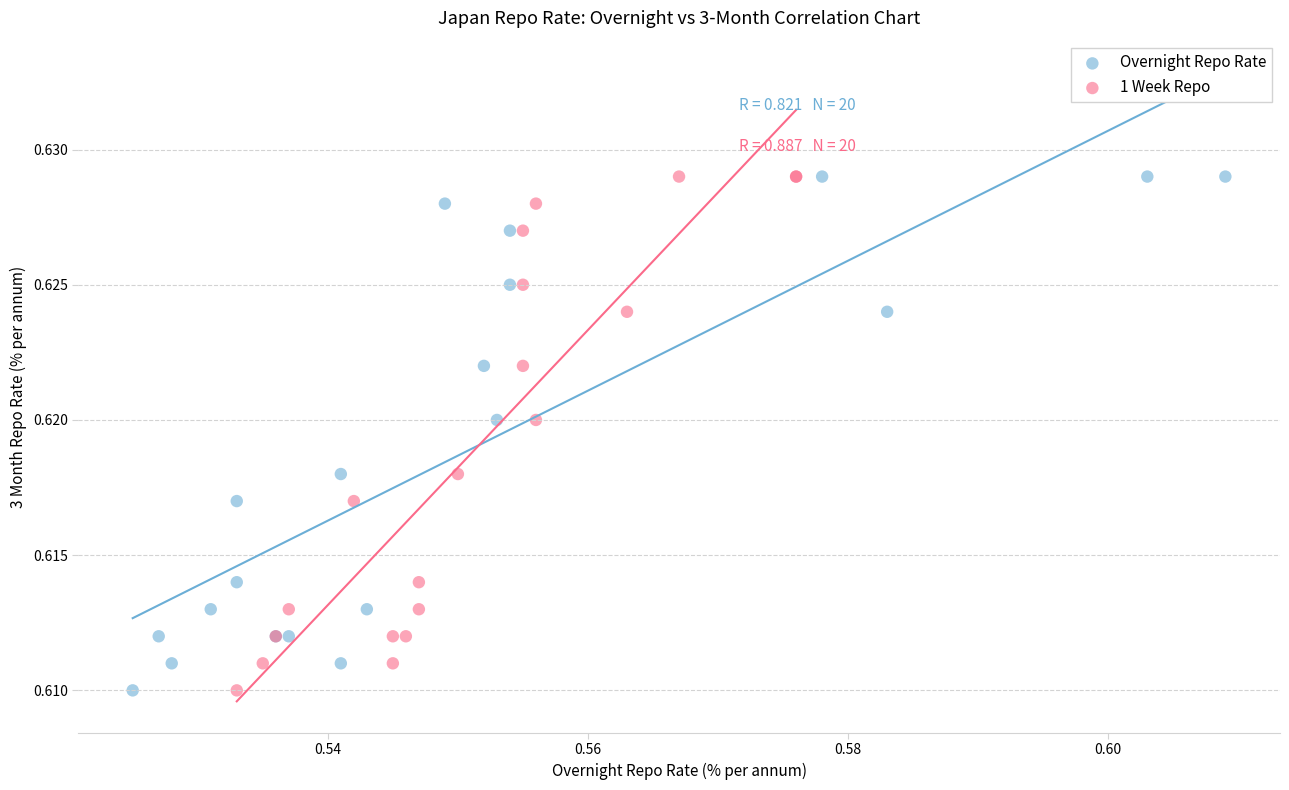

What are all the series names shown in the legend?

Overnight Repo Rate, 1 Week Repo